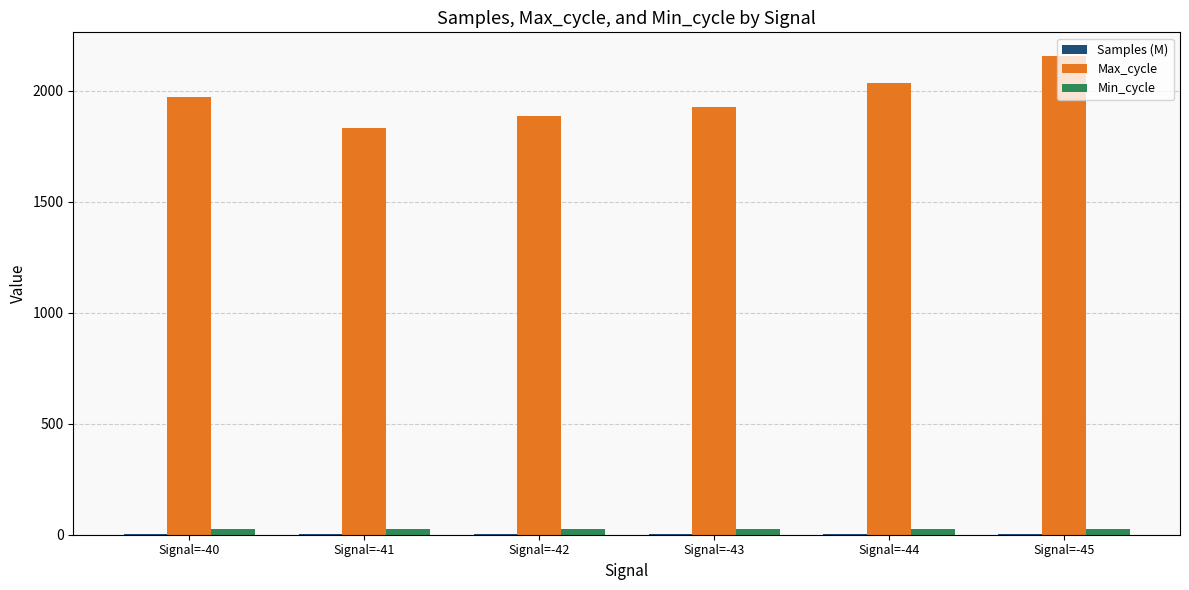

Which series has the largest total across all categories?

Max_cycle